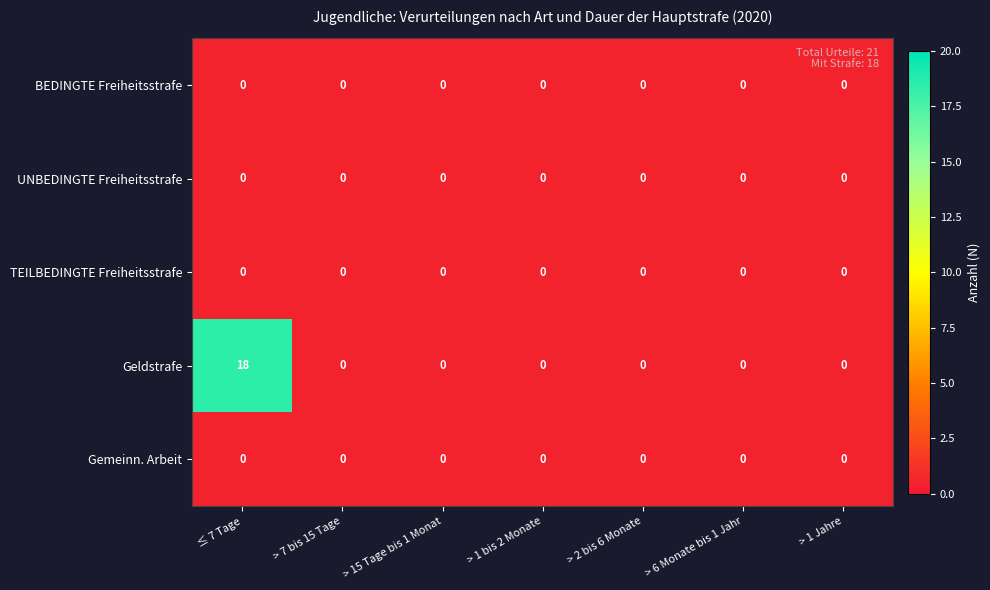

What is the maximum value shown in the chart?

18